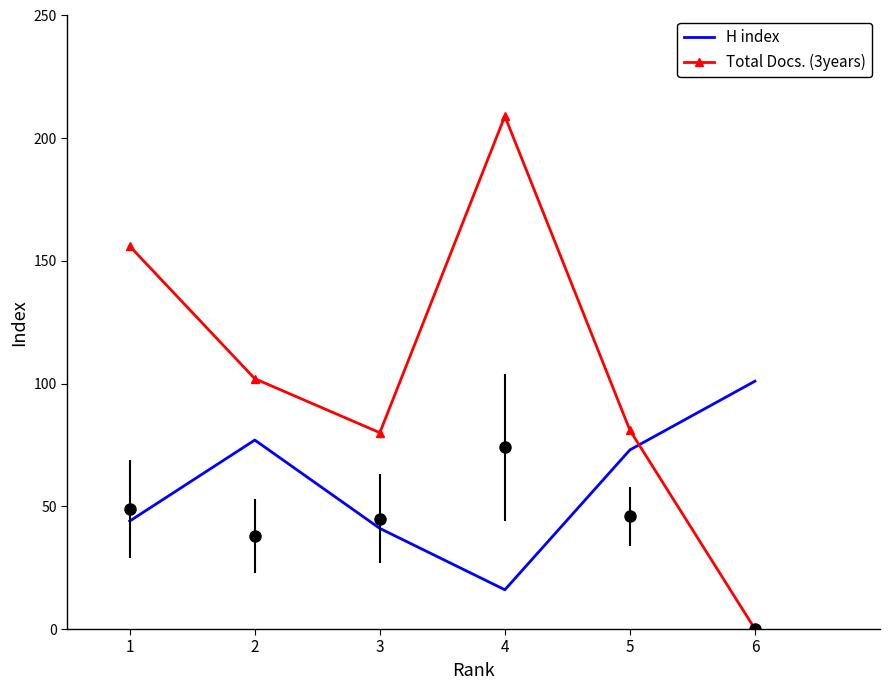

How many lines are shown in the chart?

2